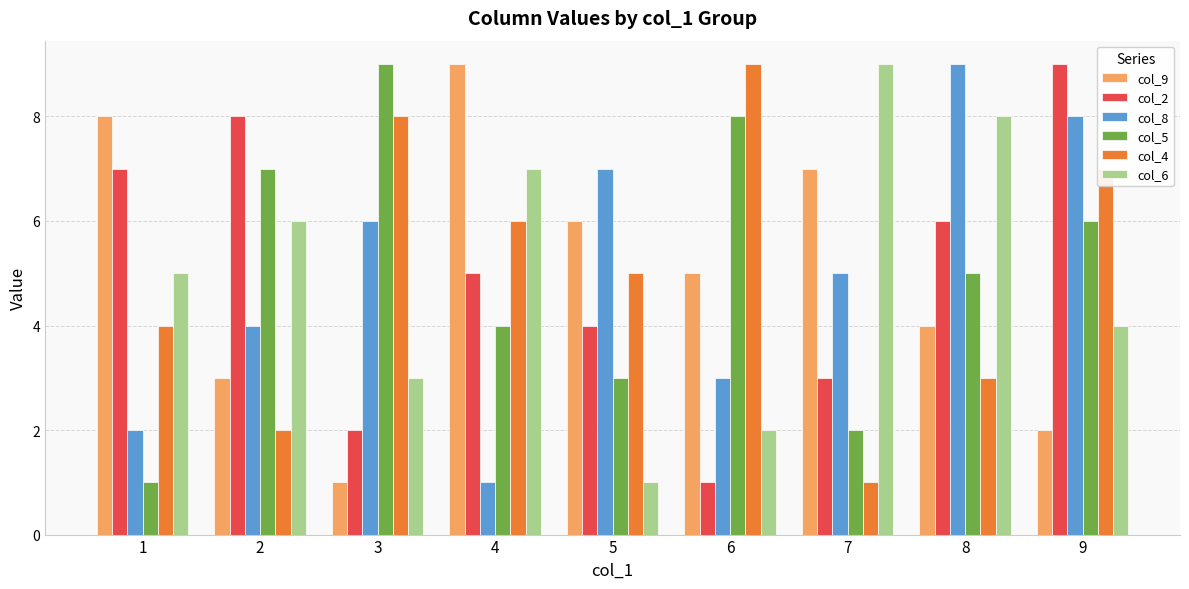

Where does the col_2 series first go above 5?

1